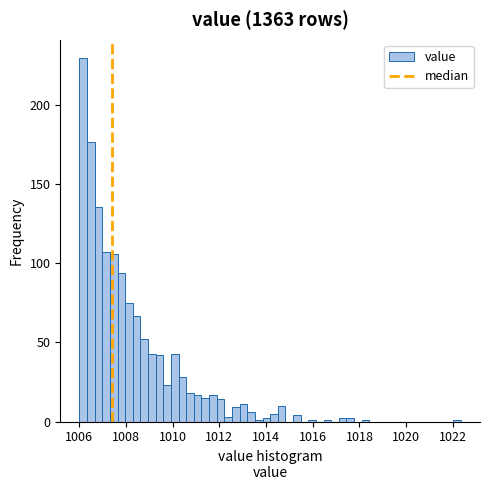

Read against the x-axis, roughly where is the centre of the tallest bar?

1006.2